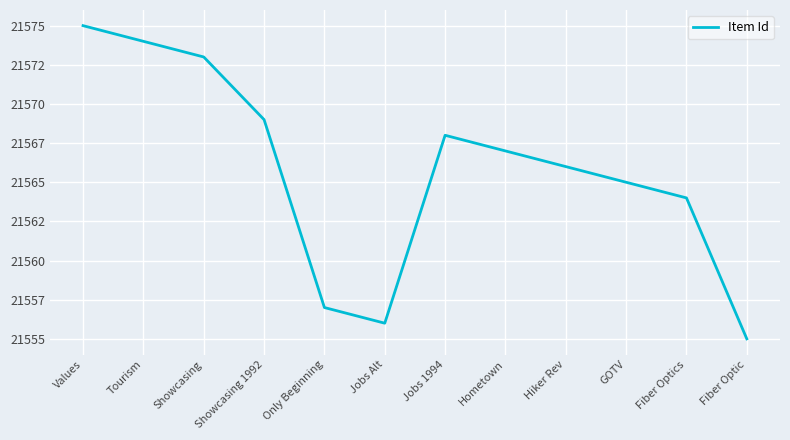

Does the chart have visible grid lines?

Yes